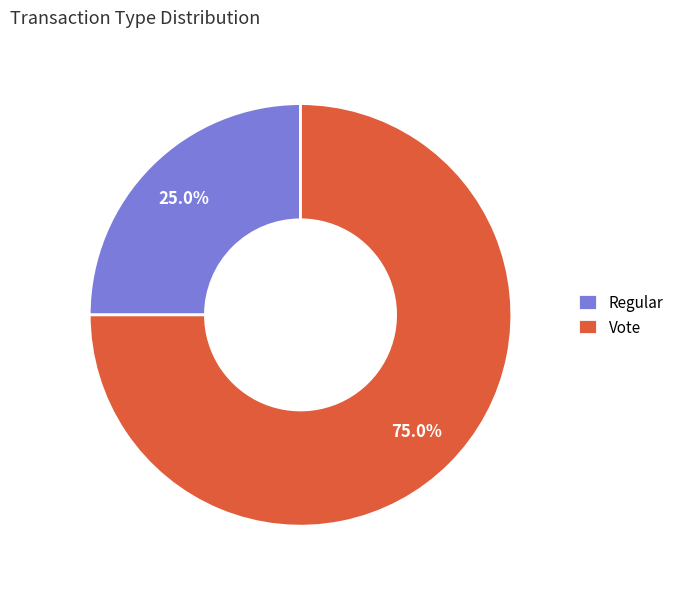

How many slices are in this pie chart?

2